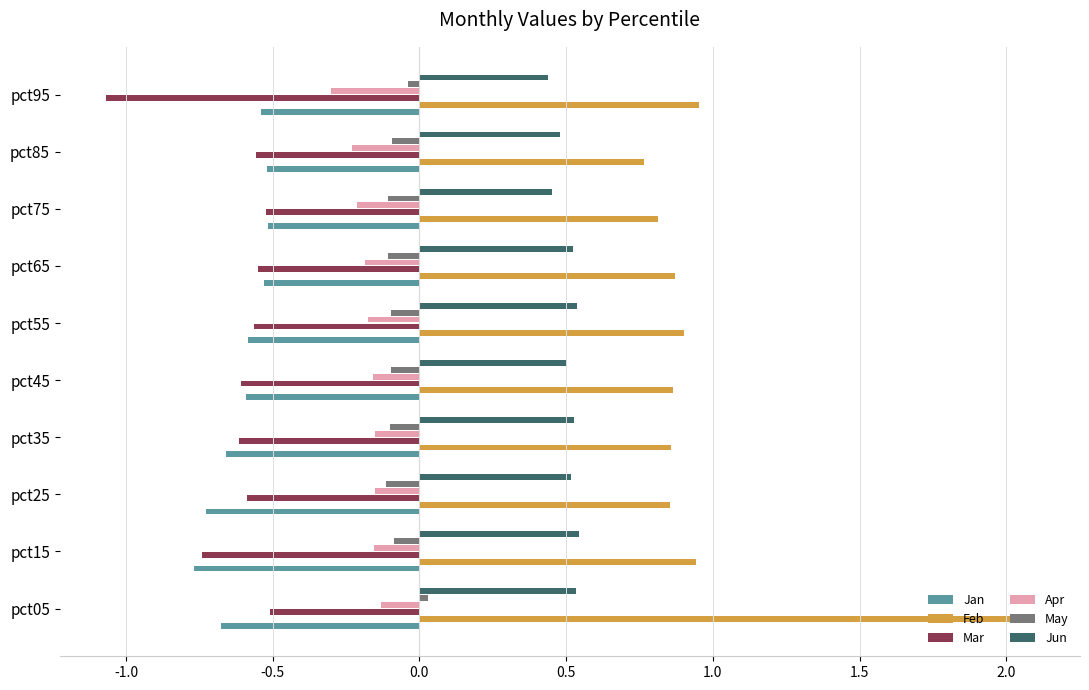

At which category is the sum across all series the highest?

pct05